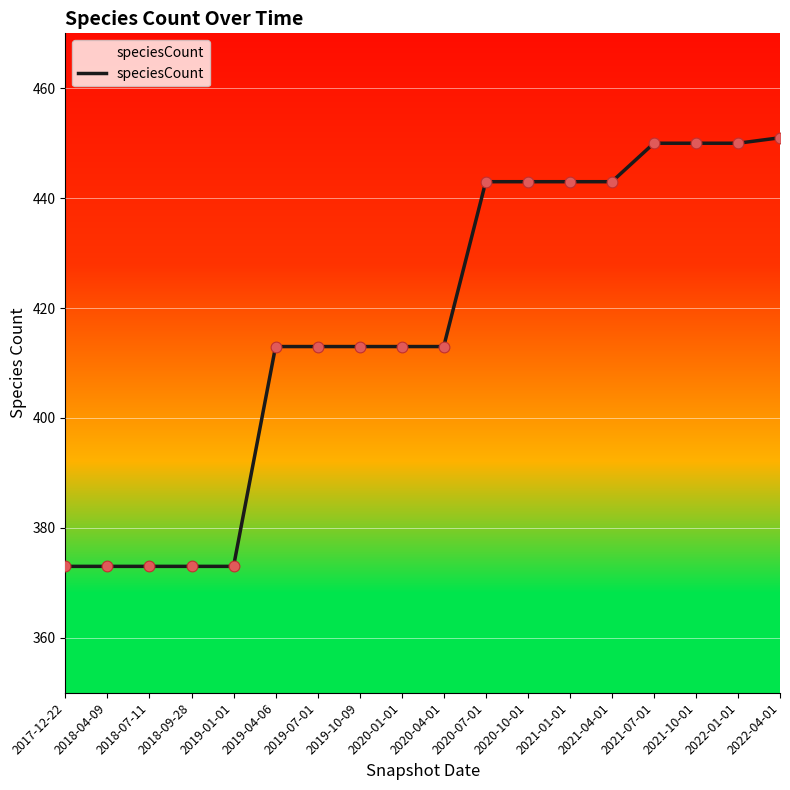

Between 2022-01-01 and 2021-04-01, which is larger?

2022-01-01